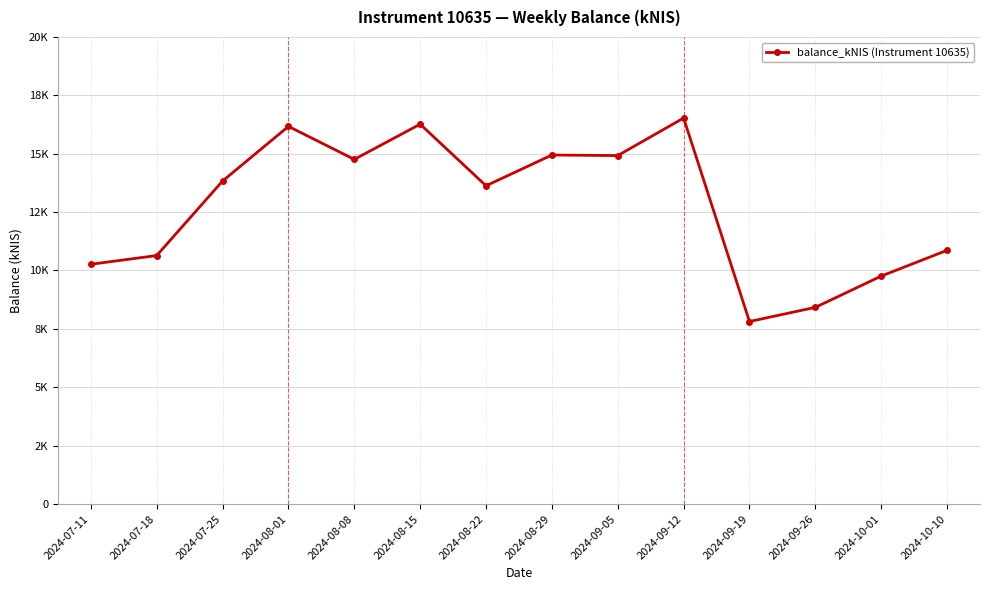

What is the difference between the second highest and second lowest values?

7843.5